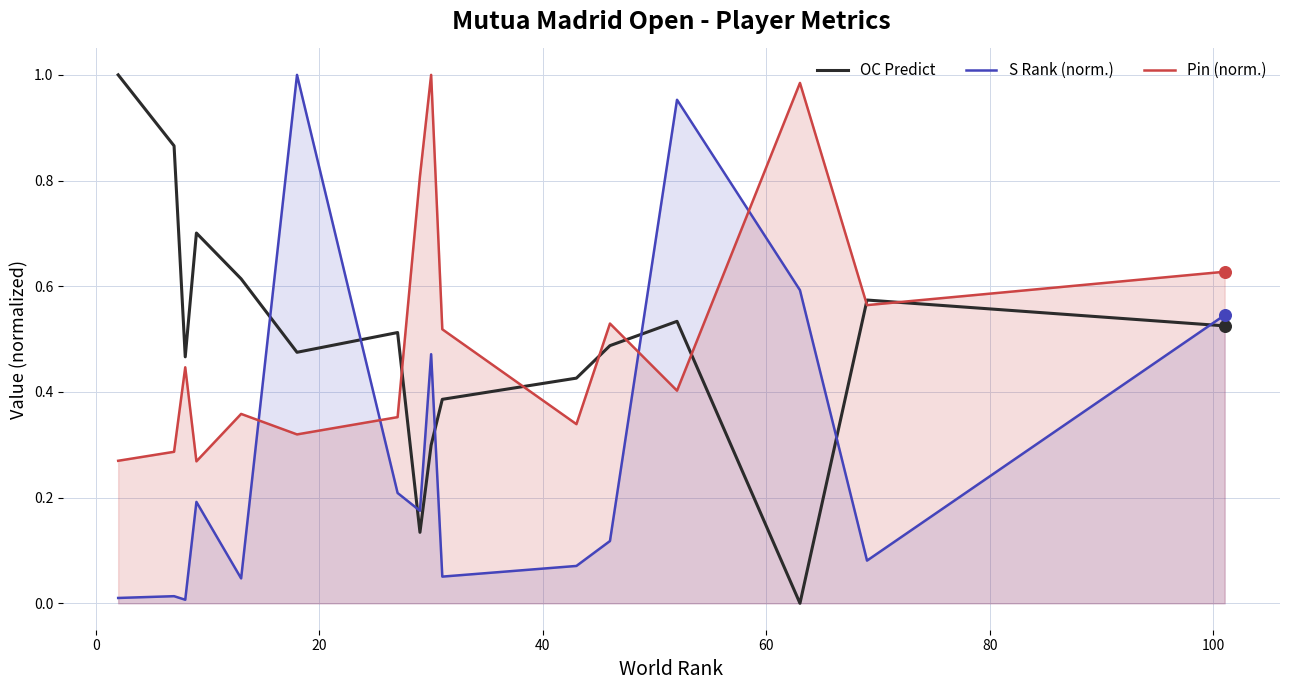

True or false: OC Predict and S Rank (norm.) cross at least once.

True